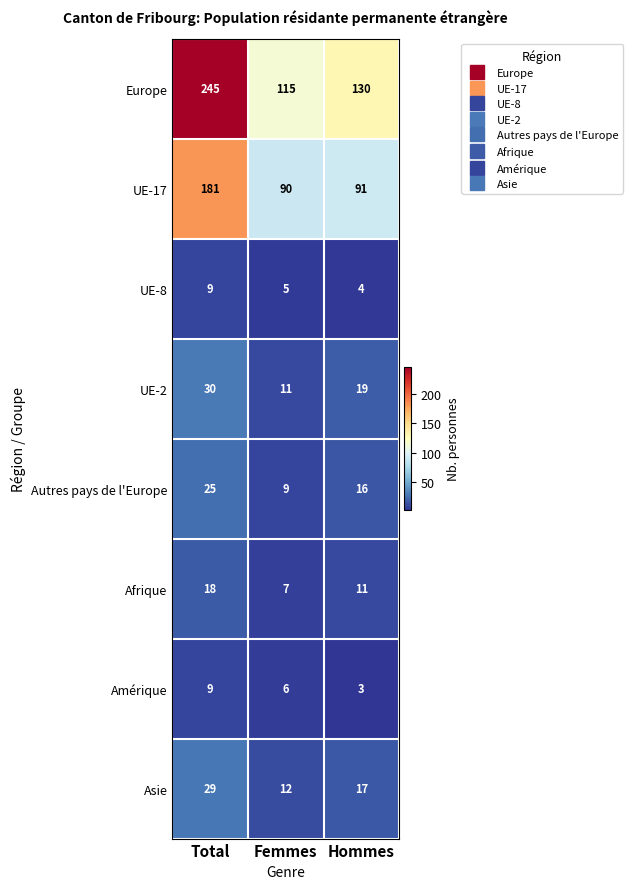

Between Total and Hommes, which series saw the biggest shift?

Europe